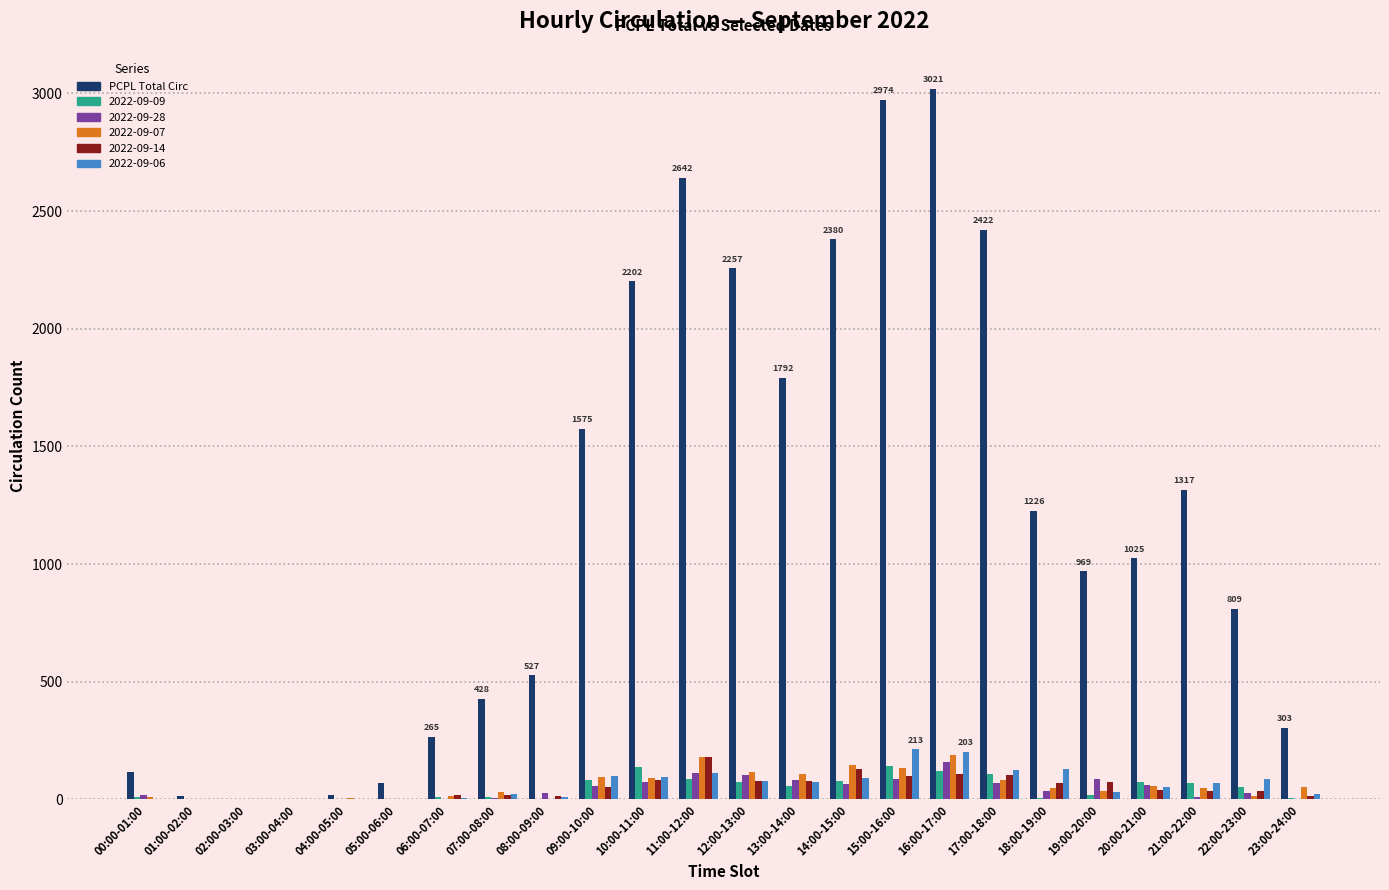

Is the value of PCPL Total Circ at 04:00-05:00 greater than the value of 2022-09-14 at 16:00-17:00?

No